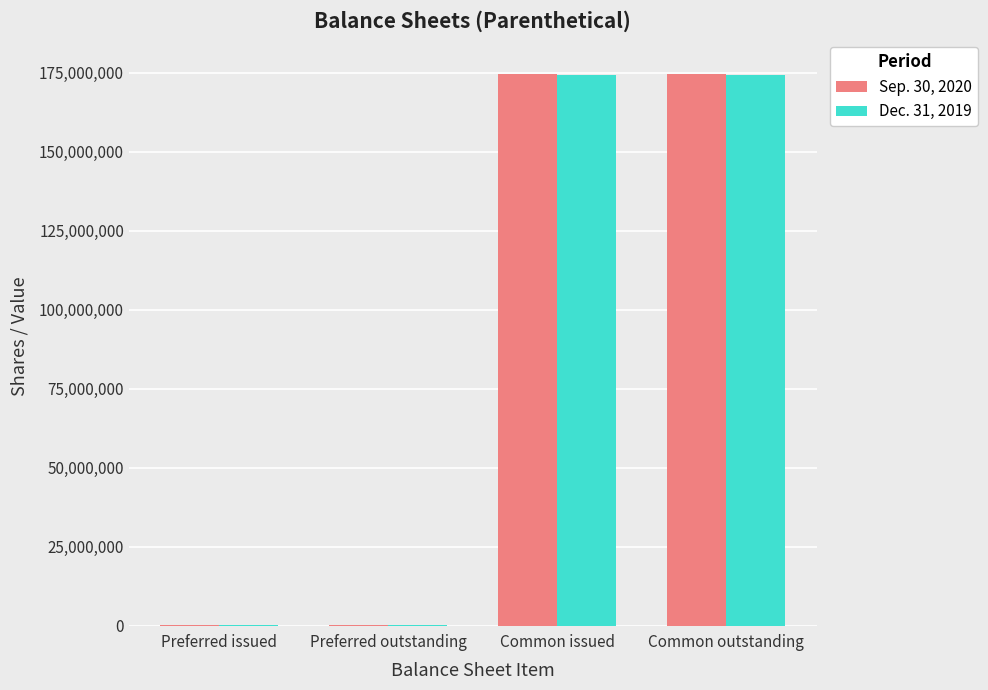

What is the difference between the Sep. 30, 2020 values at Common issued and Preferred issued?

174366470